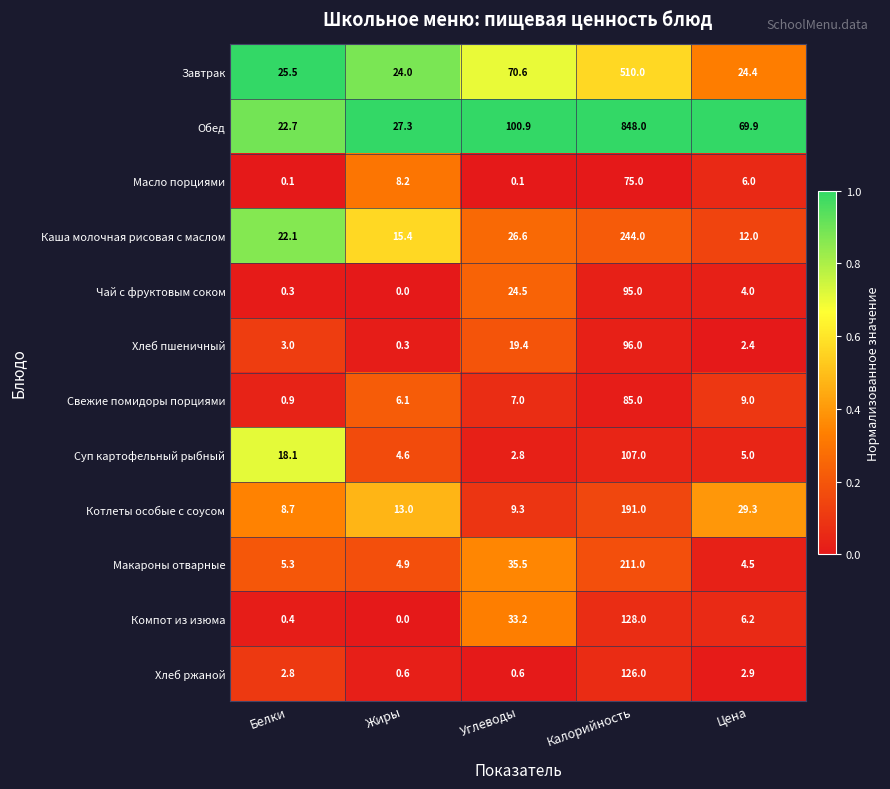

True or false: Чай с фруктовым соком has a value of 0.3 at Белки.

True